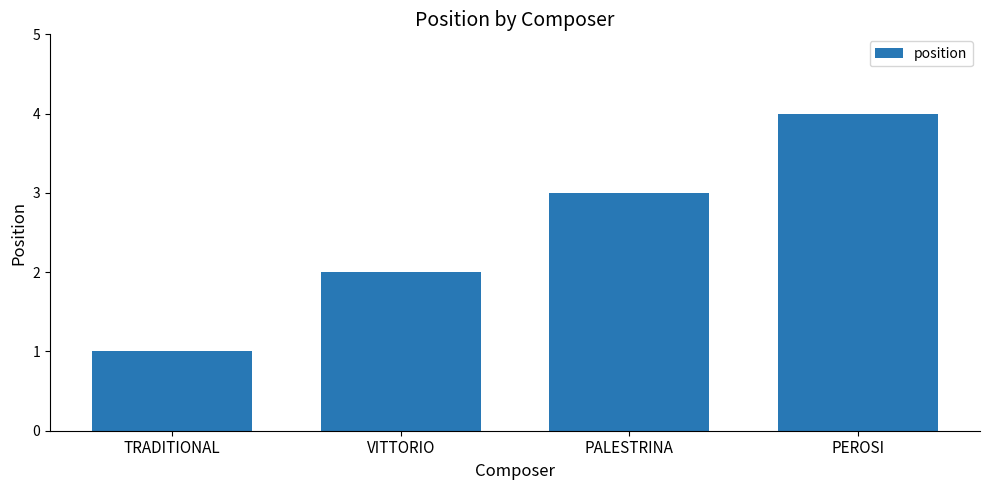

How many data points are less than 3?

2